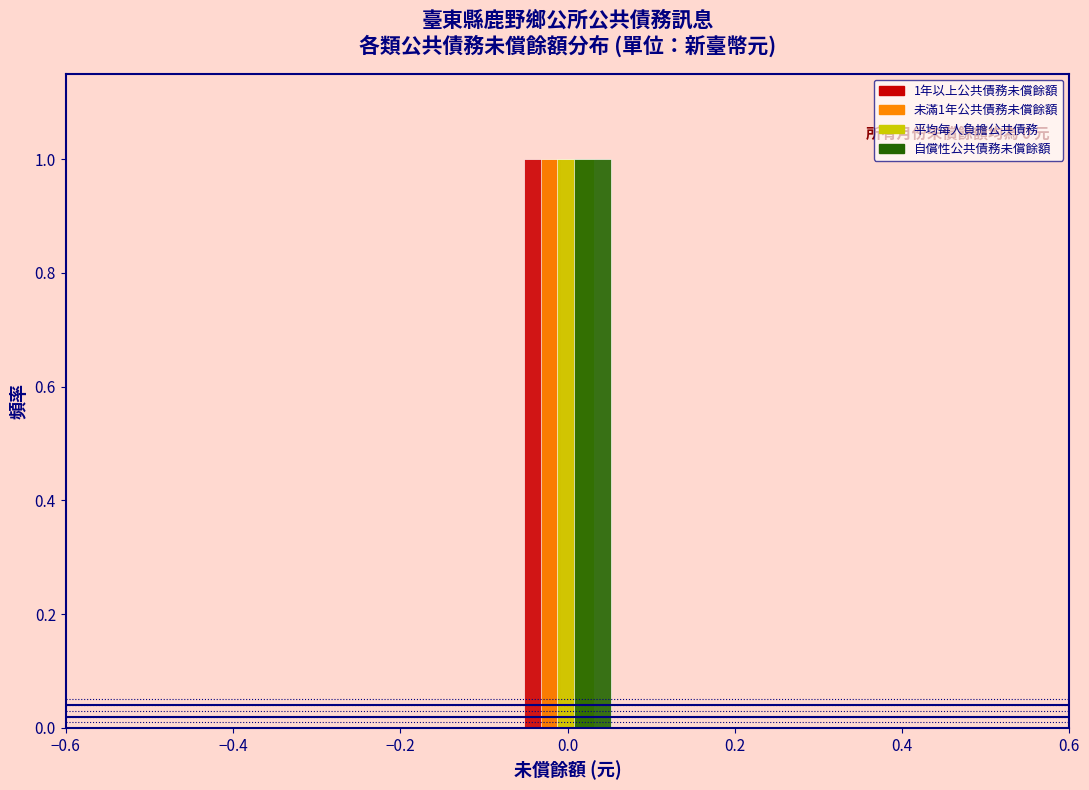

In the 自償性公共債務未償餘額 series, which range on the x-axis has the tallest bar?

-0.1 to 0.1